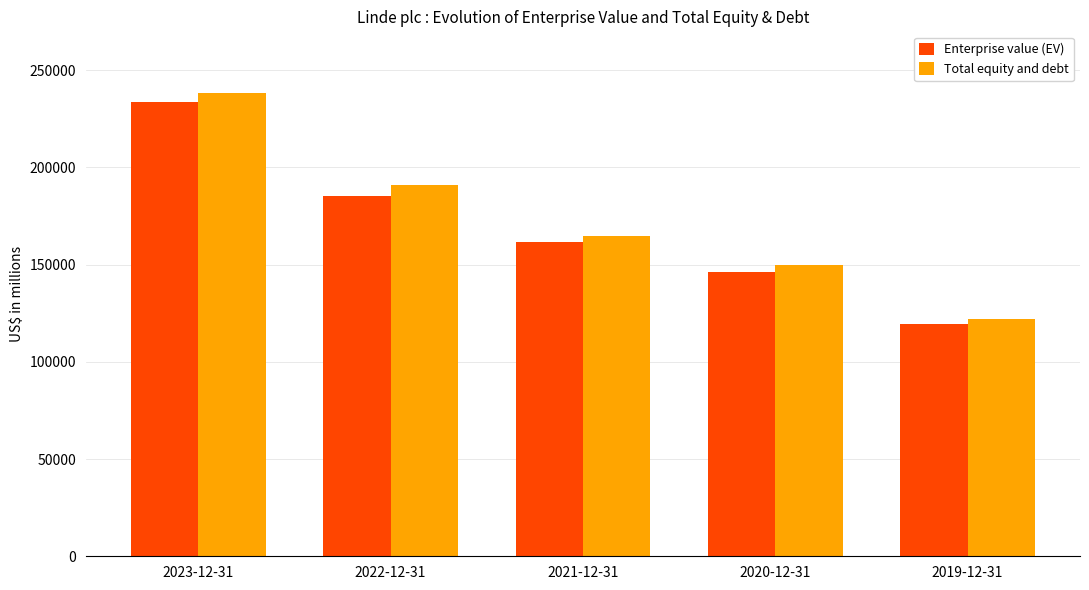

What is the difference between the maximum and second lowest values in the Enterprise value (EV) series?

87248